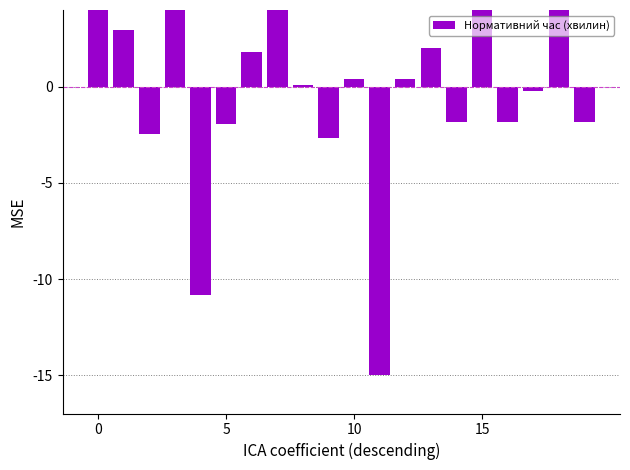

Reading right to left, list all the values displayed in this chart.

-1.8	6.0	-0.2	-1.8	5.4	-1.8	2.0	0.4	-15.0	0.4	-2.7	0.1	6.0	1.8	-1.9	-10.8	4.6	-2.5	2.9	9.0